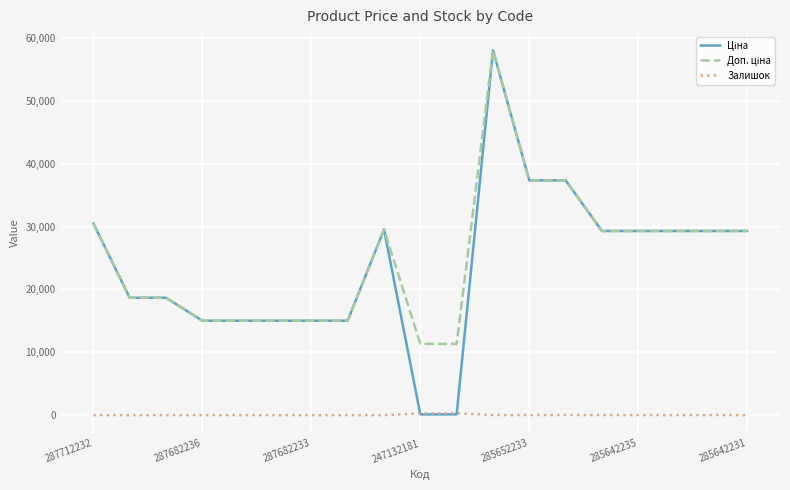

What is the total value across all series at 287712232?

61024.7